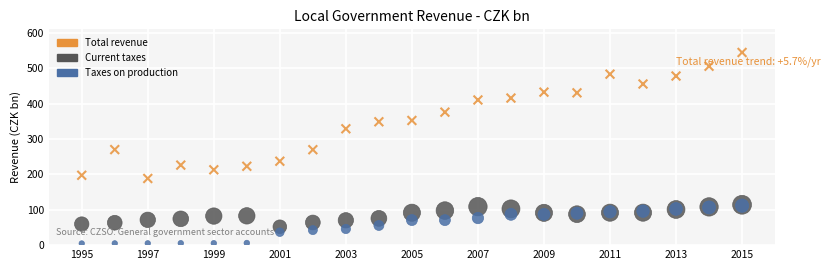

What are all the series names shown in the legend?

Total revenue, Current taxes, Taxes on production